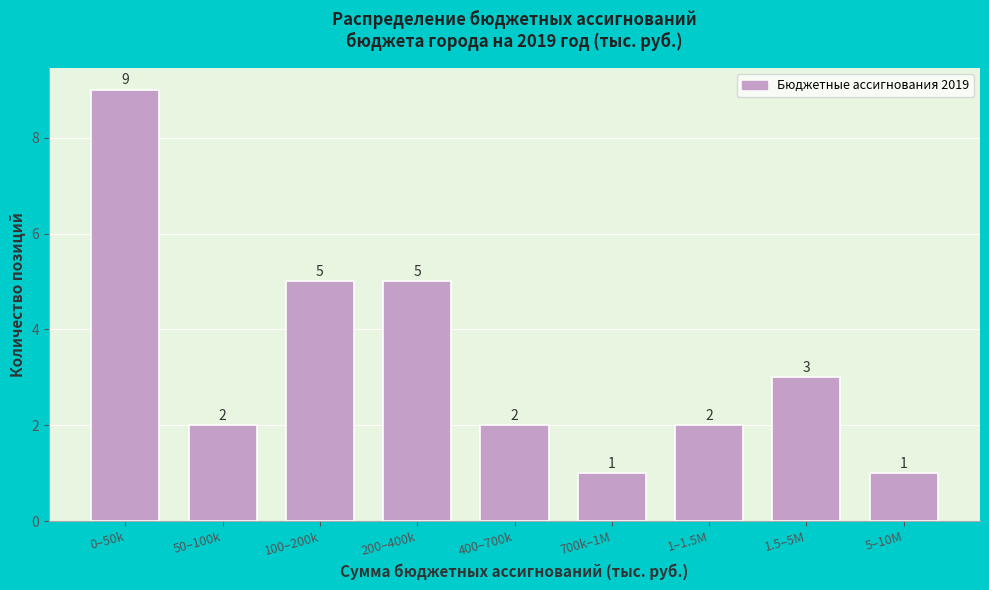

Reading left to right, transcribe all the data shown in this chart.

0–50k=9	50–100k=2	100–200k=5	200–400k=5	400–700k=2	700k–1M=1	1–1.5M=2	1.5–5M=3	5–10M=1